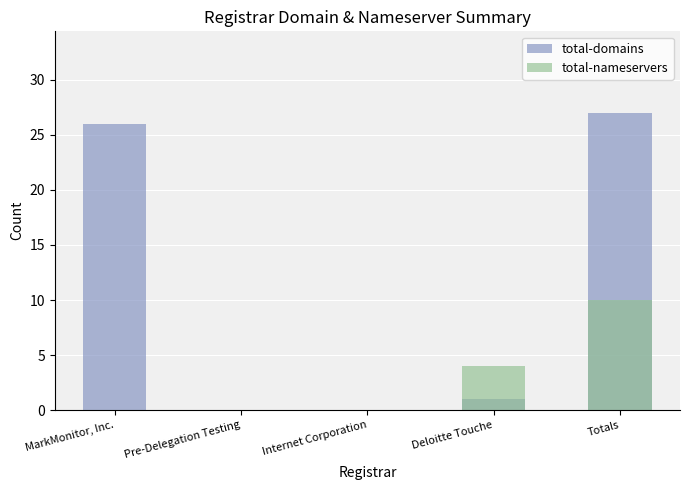

What is the difference between the maximum and second lowest values in the total-domains series?

27